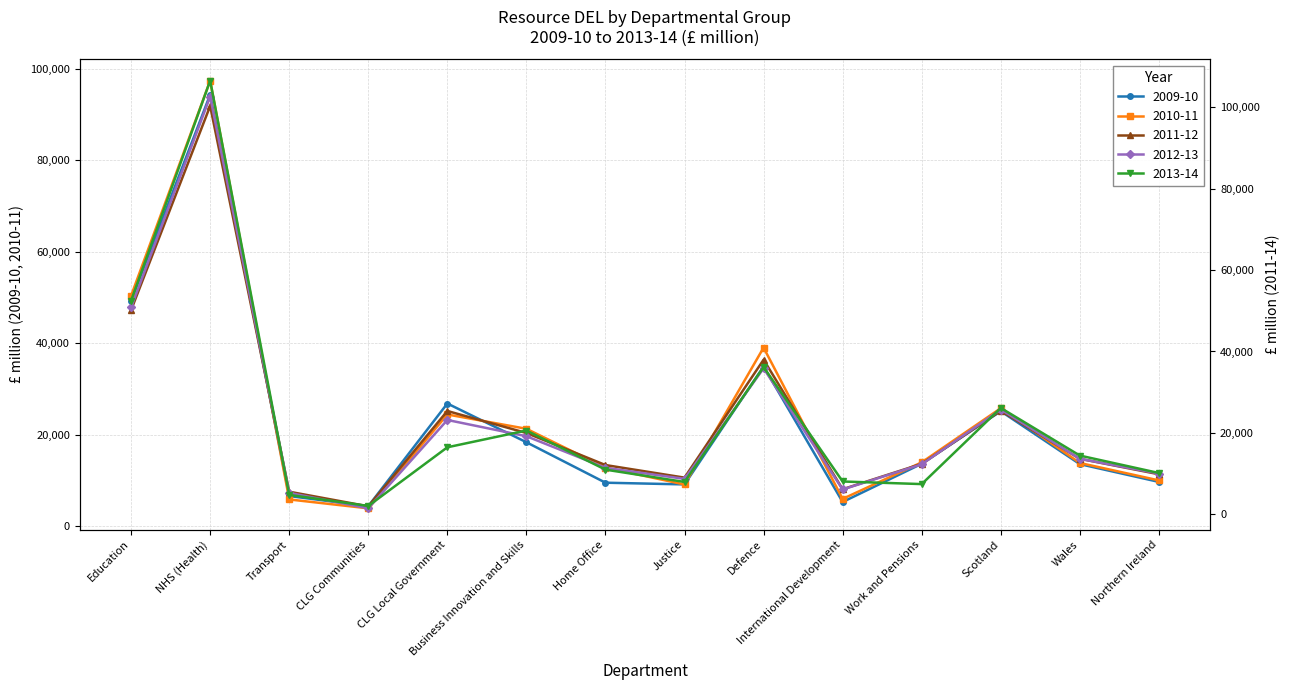

Is the value of 2009-10 at Wales greater than the value of 2012-13 at Transport?

Yes